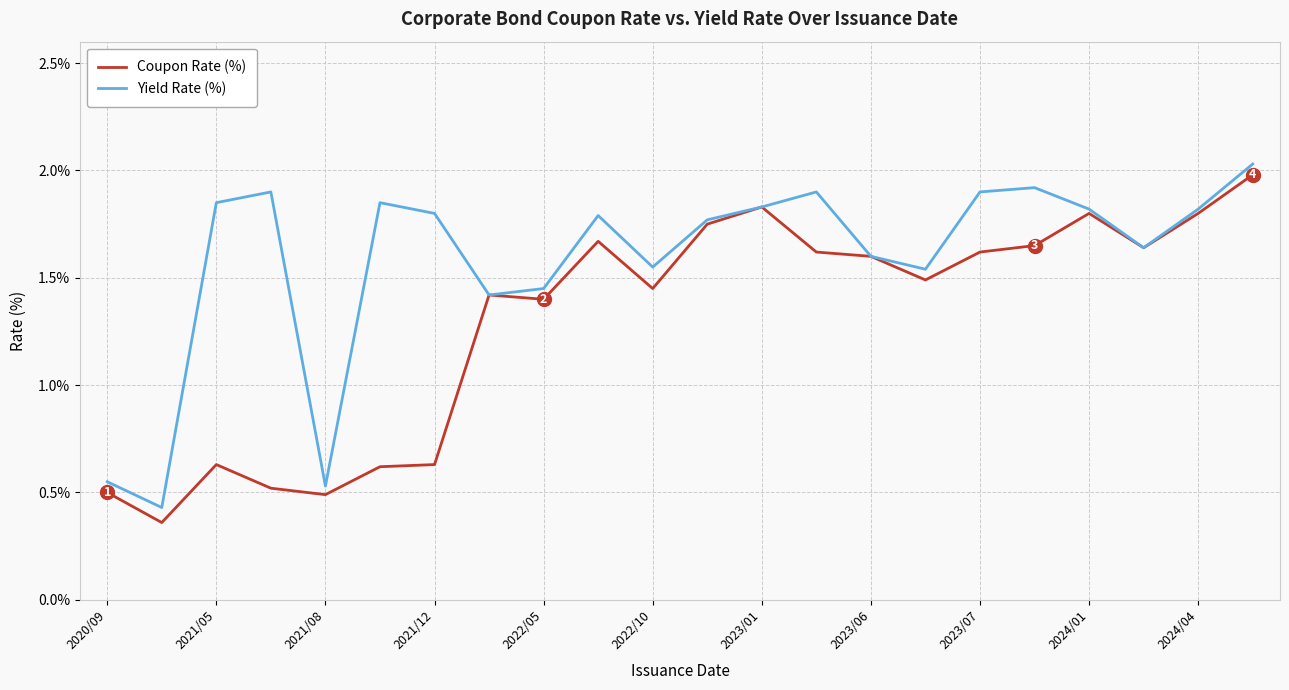

Rank the series by their average value, from highest to lowest.

Yield Rate (%), Coupon Rate (%)